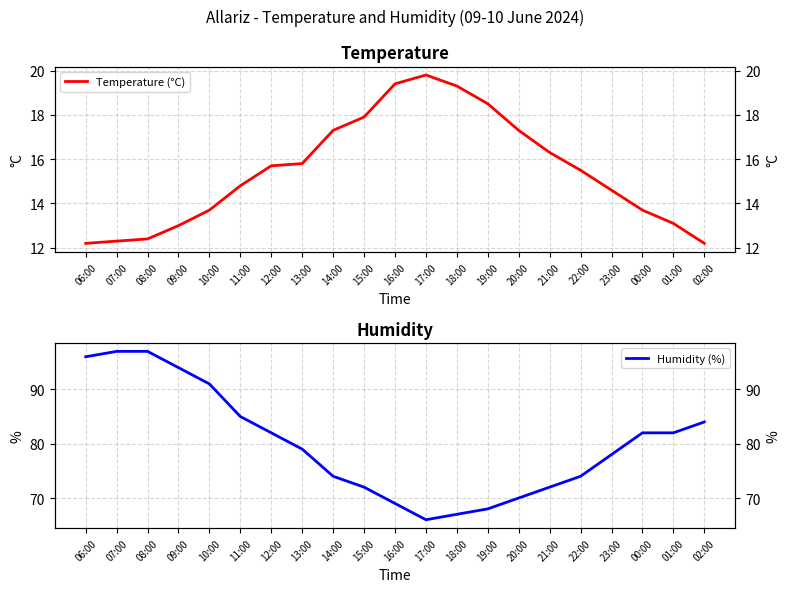

True or false: Temperature (°C) and Humidity (%) cross at least once.

False